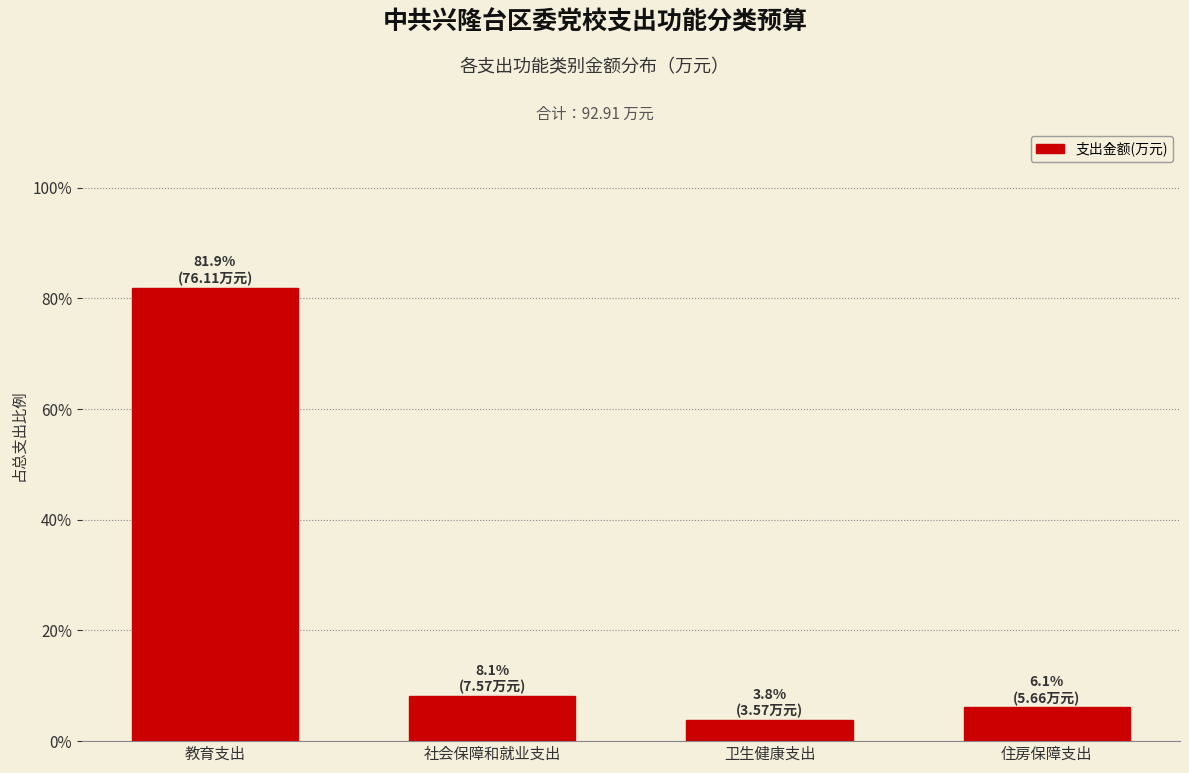

Reading left to right, extract all data points from this chart.

教育支出=81.9	社会保障和就业支出=8.1	卫生健康支出=3.8	住房保障支出=6.1